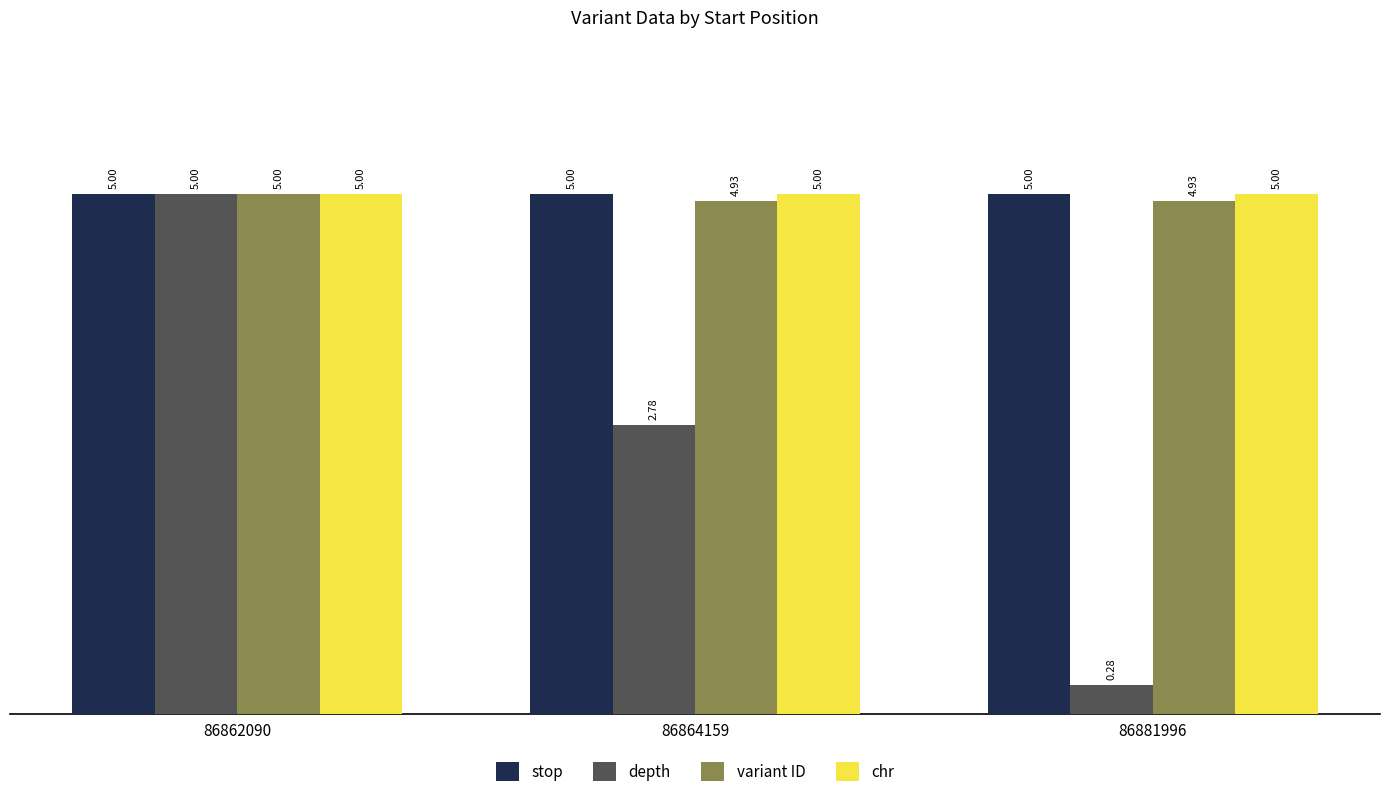

What is the value of the variant ID bar at the 1st from the left?

5.0